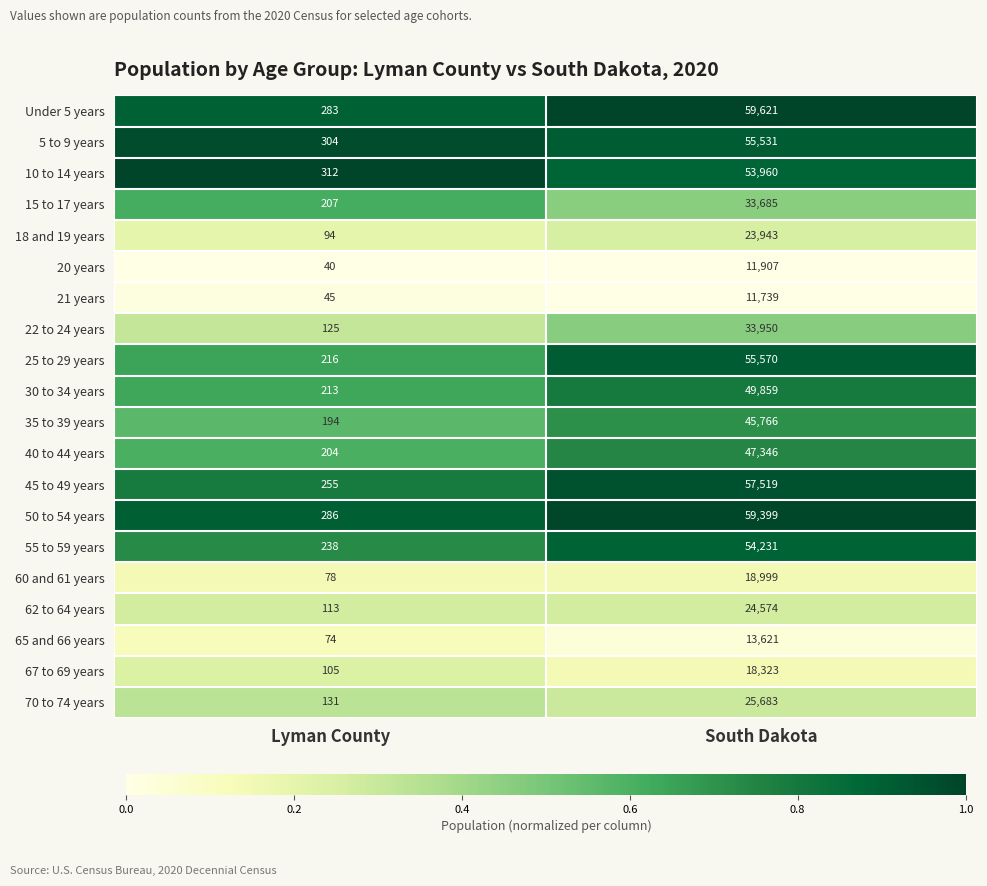

Is it true that 70 to 74 years equals 38733 at South Dakota?

False